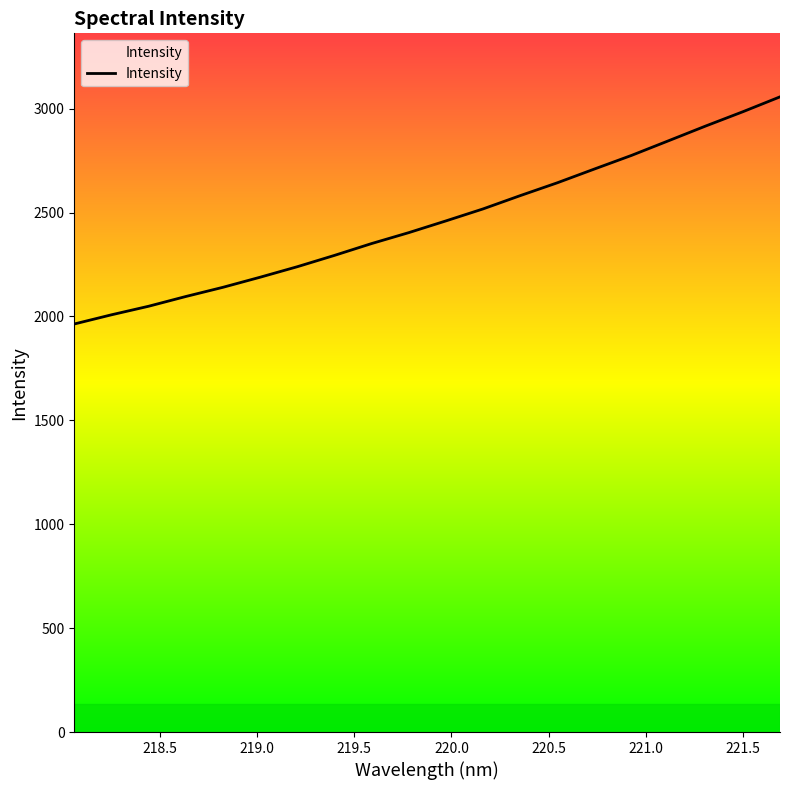

What is the difference between the second highest and second lowest values?

977.3